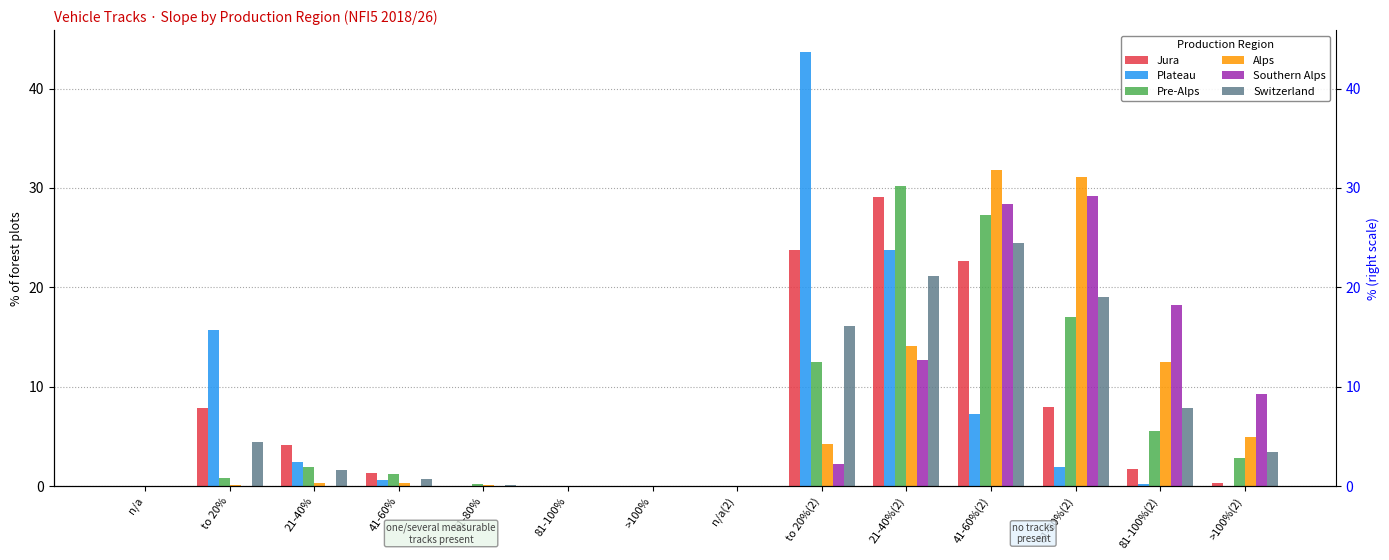

What is the highest value of the Switzerland series?

24.5